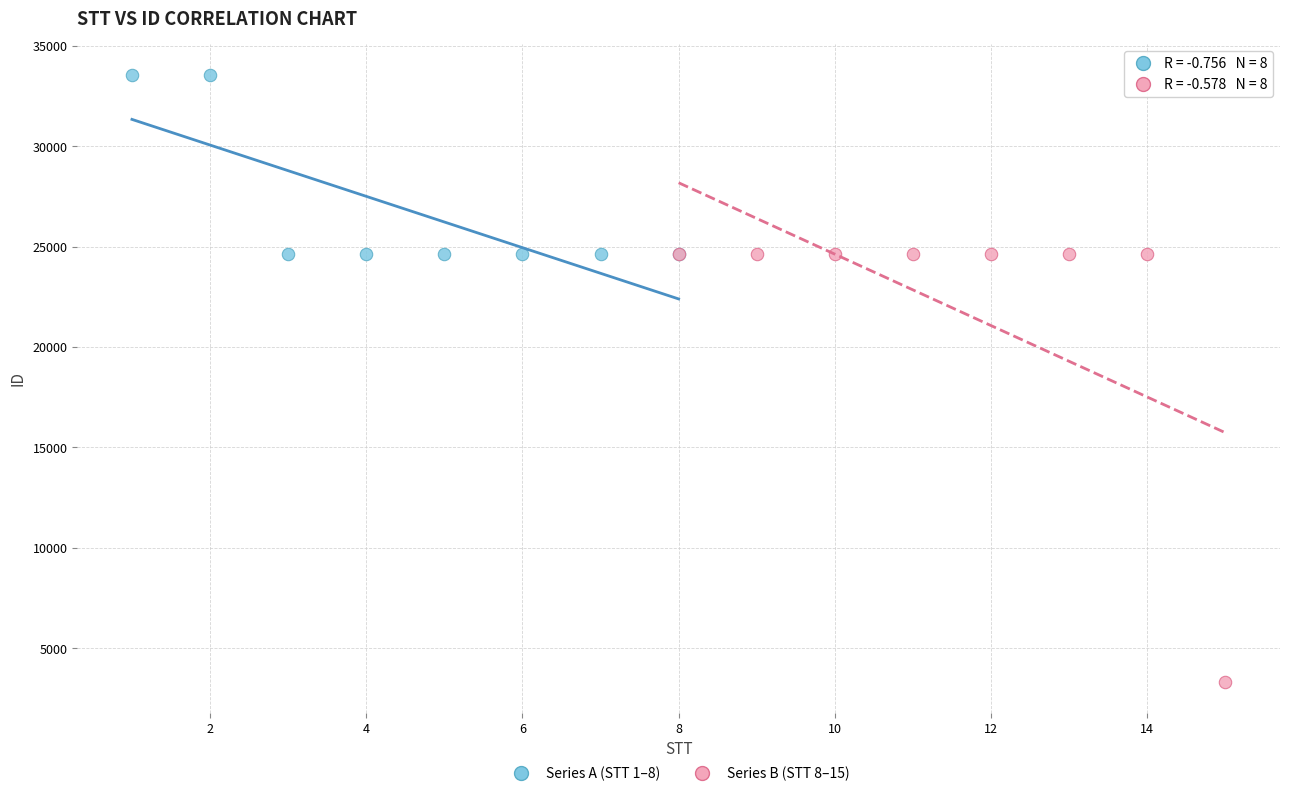

Which series reaches the minimum Y coordinate?

Series B (STT 8–15)